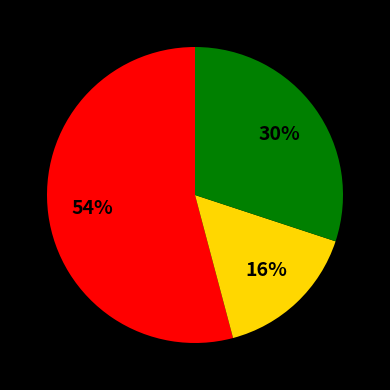

To the nearest percent, what is the average slice percentage?

33%